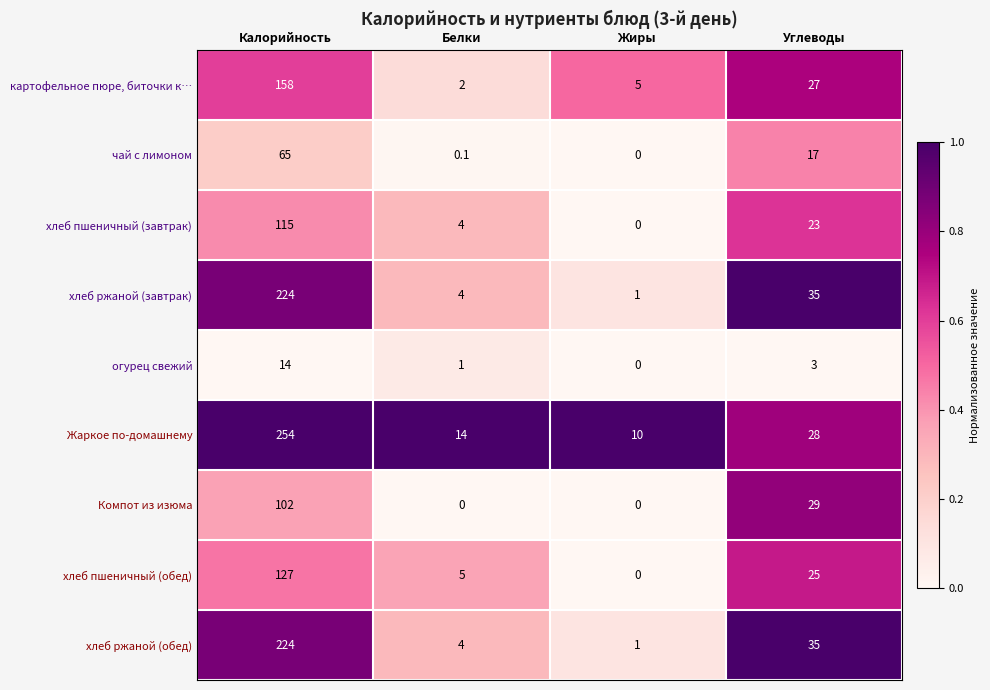

Which series changed the most between Калорийность and Углеводы?

Жаркое по-домашнему